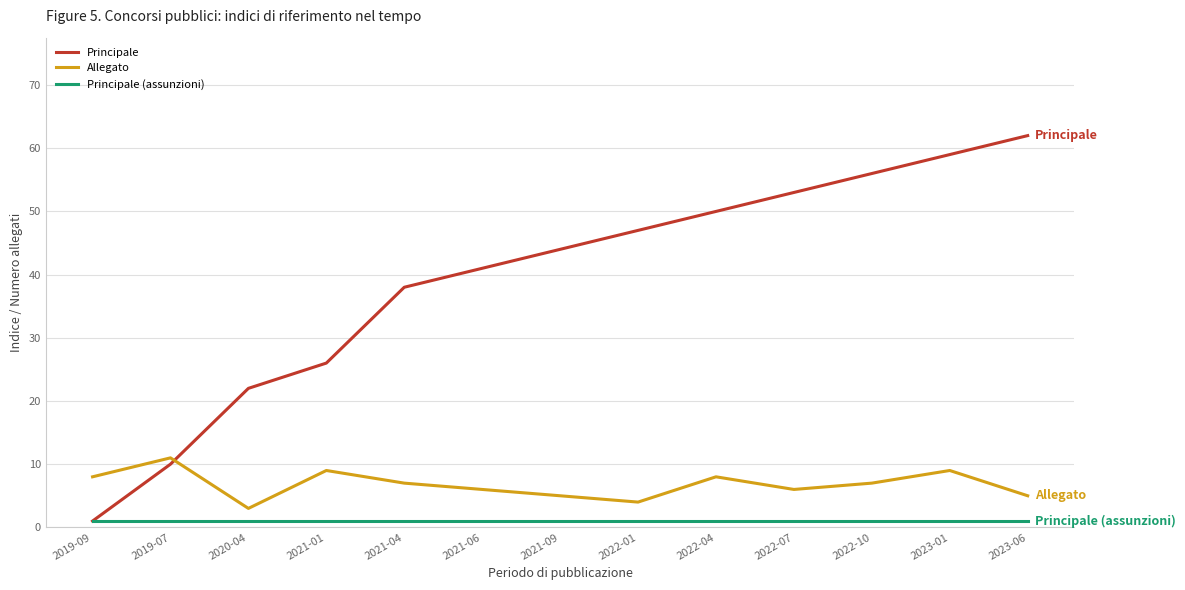

Which series changed the most between 2022-01 and 2023-06?

Principale